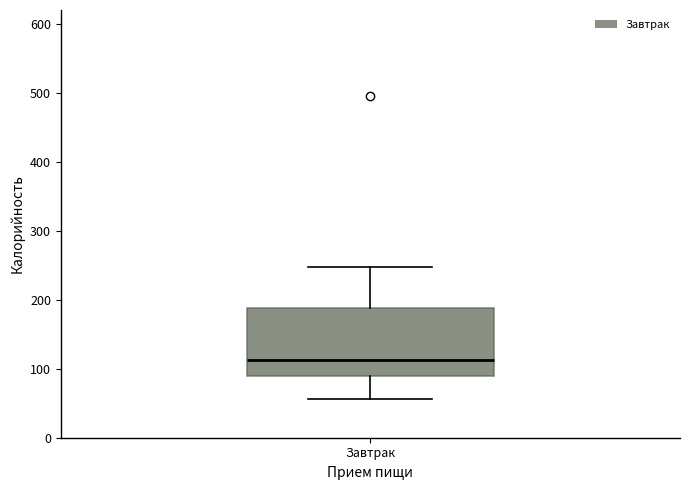

Transcribe this box plot: give where the median line is, the range the box spans, and where the two whiskers end, as read against the y-axis. The values are not printed on the chart, so give them approximately, as read against the axis.

median 110, box 90 to 190, whiskers 60 to 250